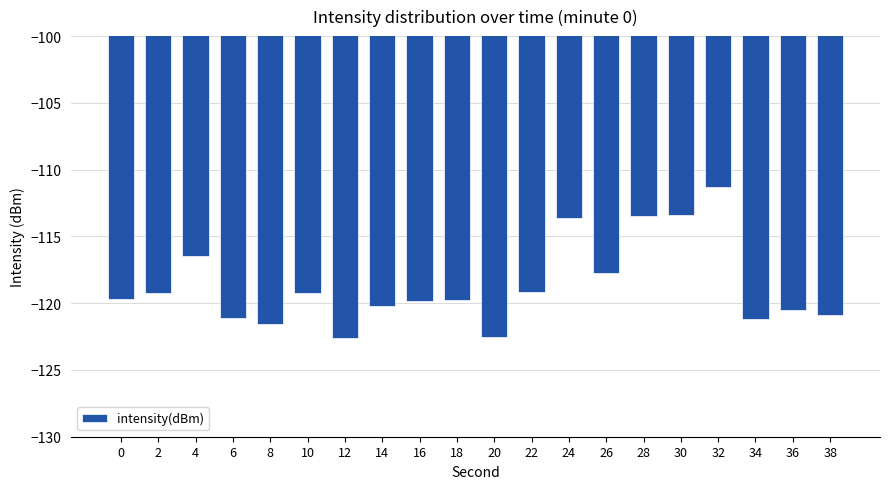

Is it true that the value at 28 is -176.0?

False